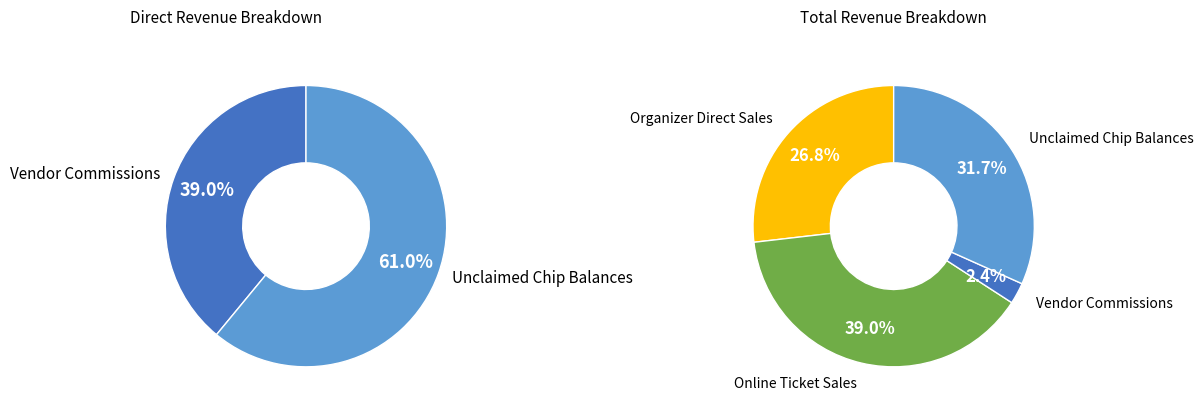

Is it true that 6 is 2% of the pie?

True